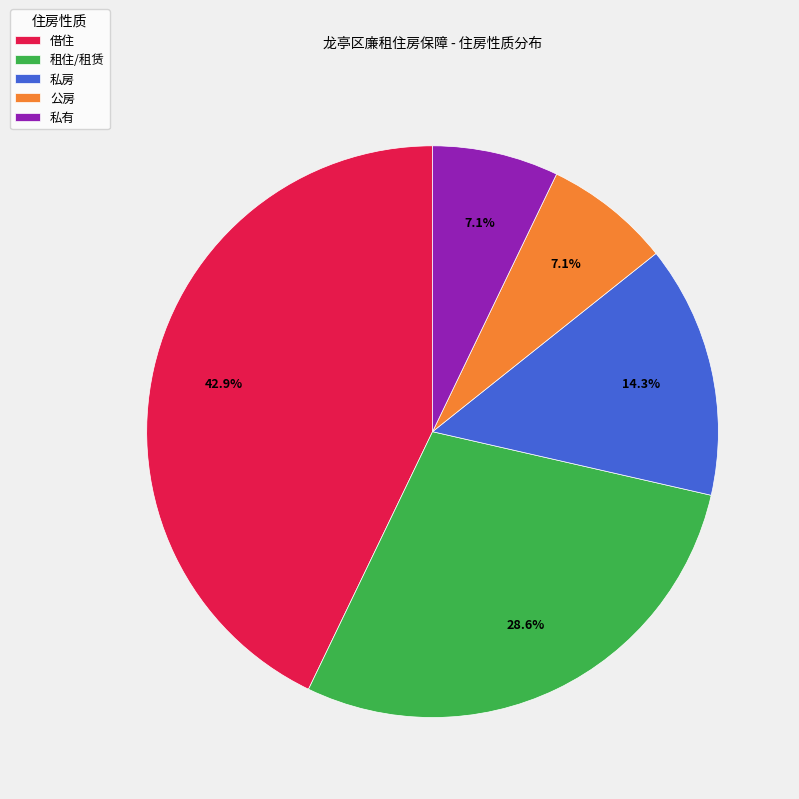

Approximately how many times larger is the value at 借住 compared to 私房?

3.0